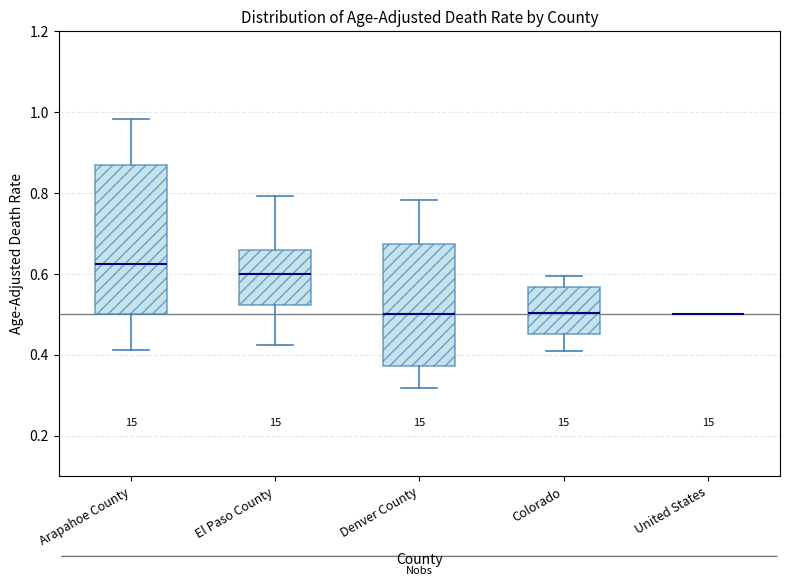

Which box is the tallest, from its lower edge to its upper edge?

Arapahoe County